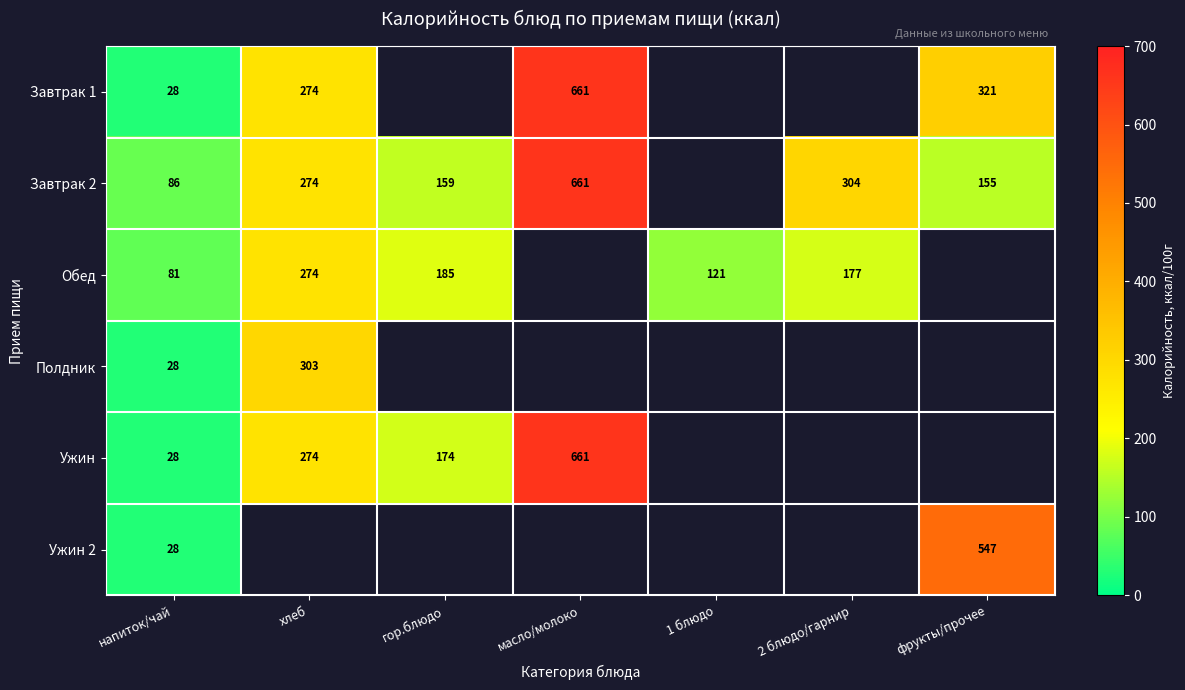

Is the value of Полдник at напиток/чай greater than the value of Ужин at гор.блюдо?

No